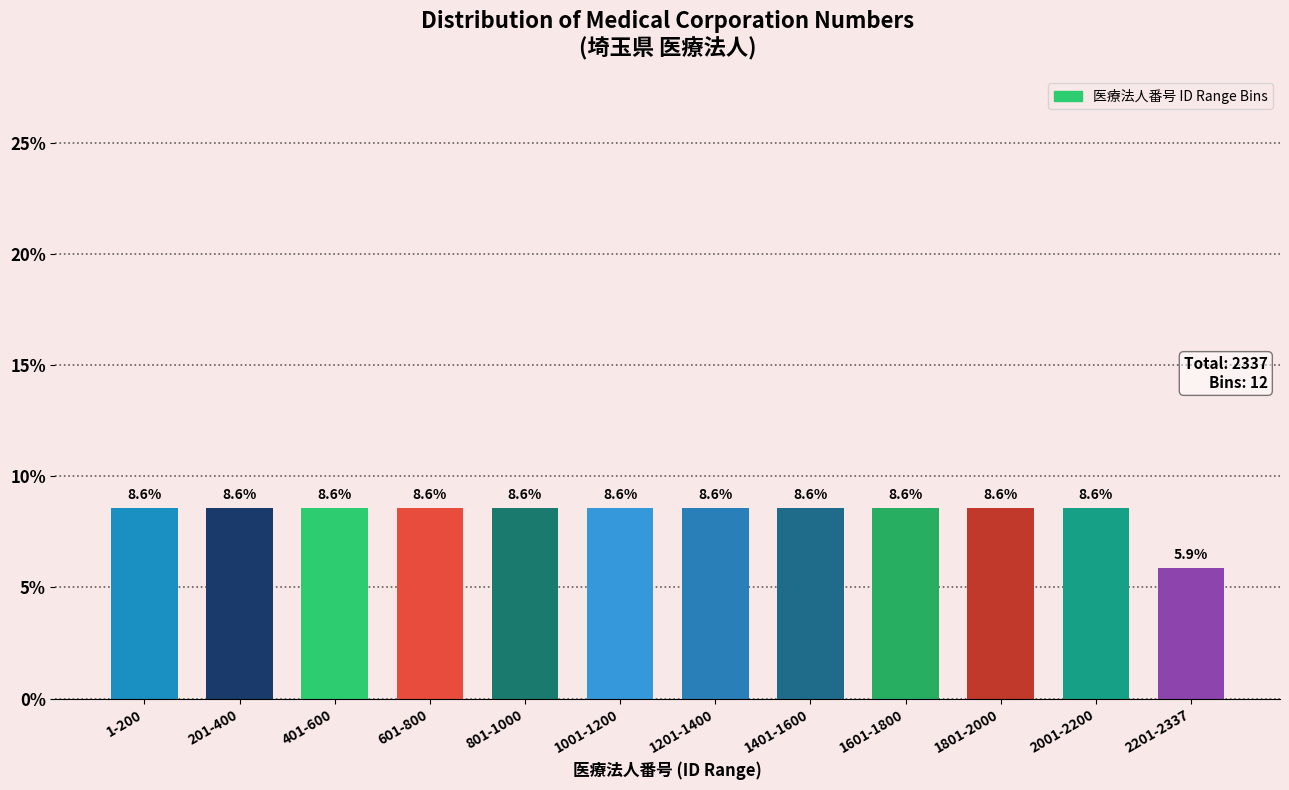

Reading left to right, extract all data points from this chart.

8.6	8.6	8.6	8.6	8.6	8.6	8.6	8.6	8.6	8.6	8.6	5.9